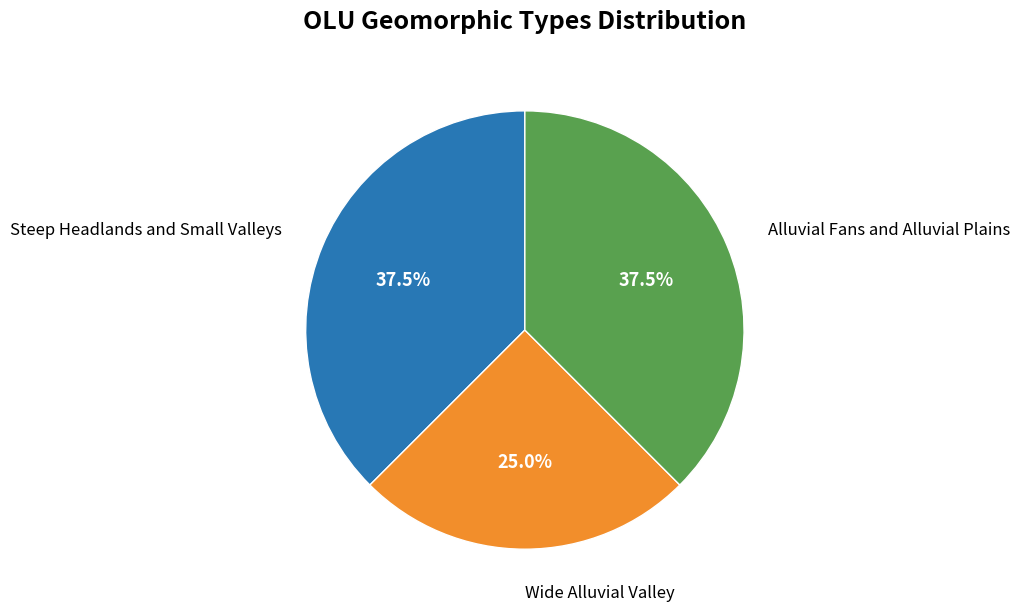

To the nearest percent, what portion does Wide Alluvial Valley represent?

25%